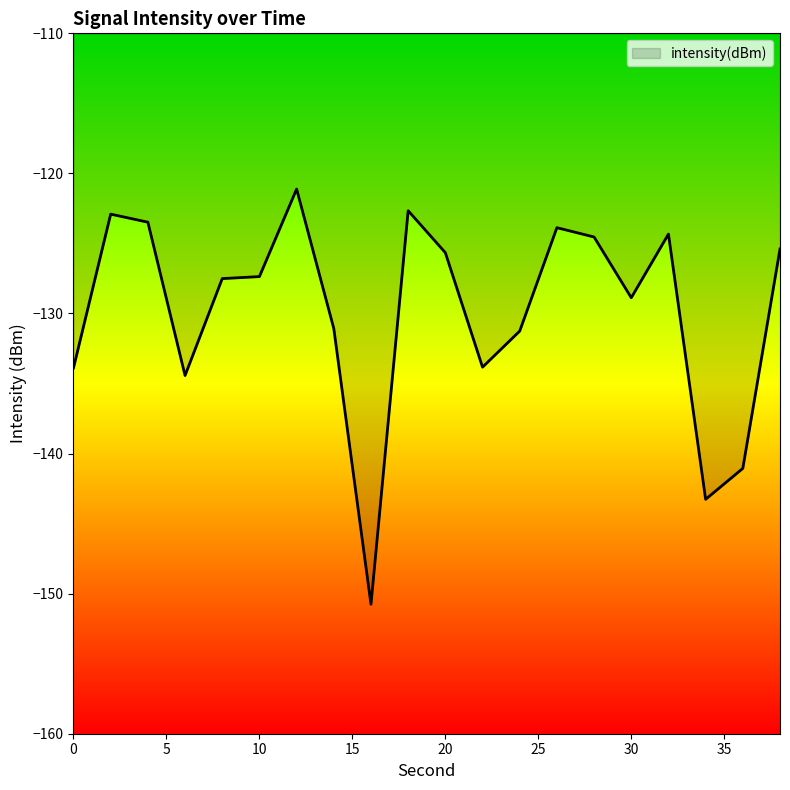

What is the minimum value shown in the chart?

-150.8